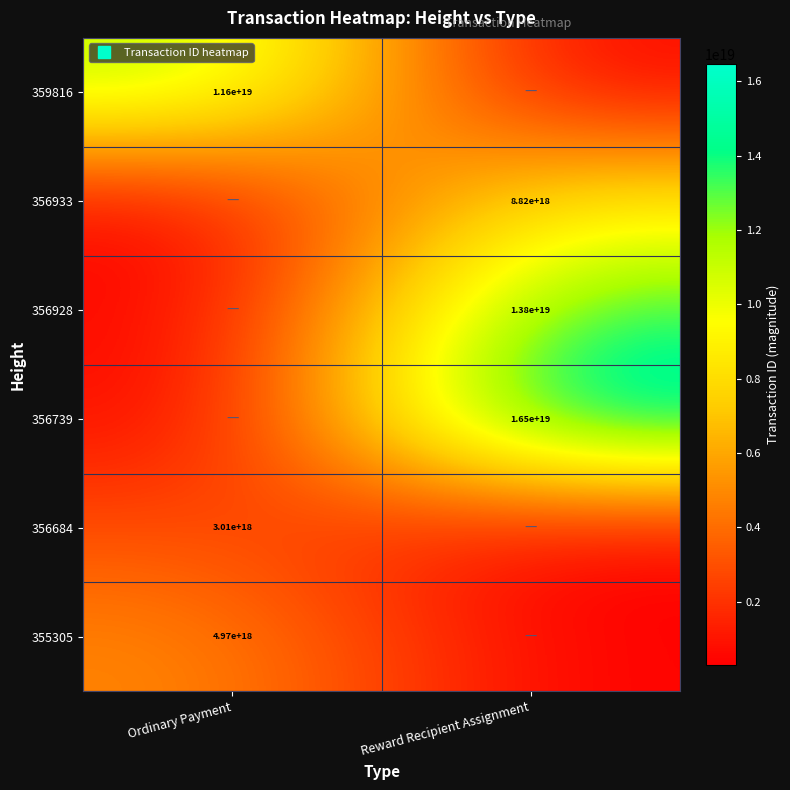

What is the minimum value shown in the chart?

300697671843993216